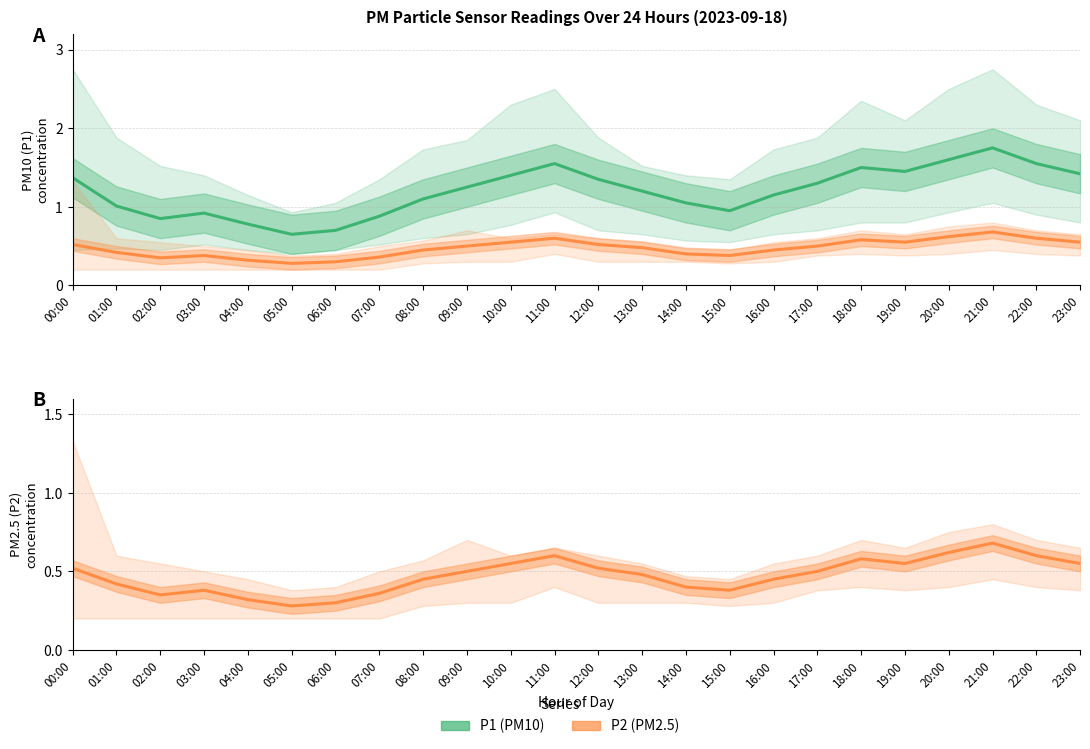

Is the value of P2 (PM2.5) at 17:00 greater than the value of P1 (PM10) at 15:00?

No